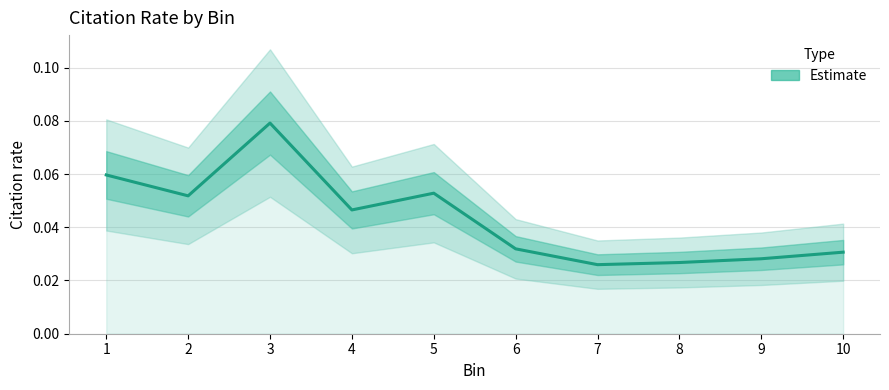

Is it true that the value at 10 is 0.0?

True